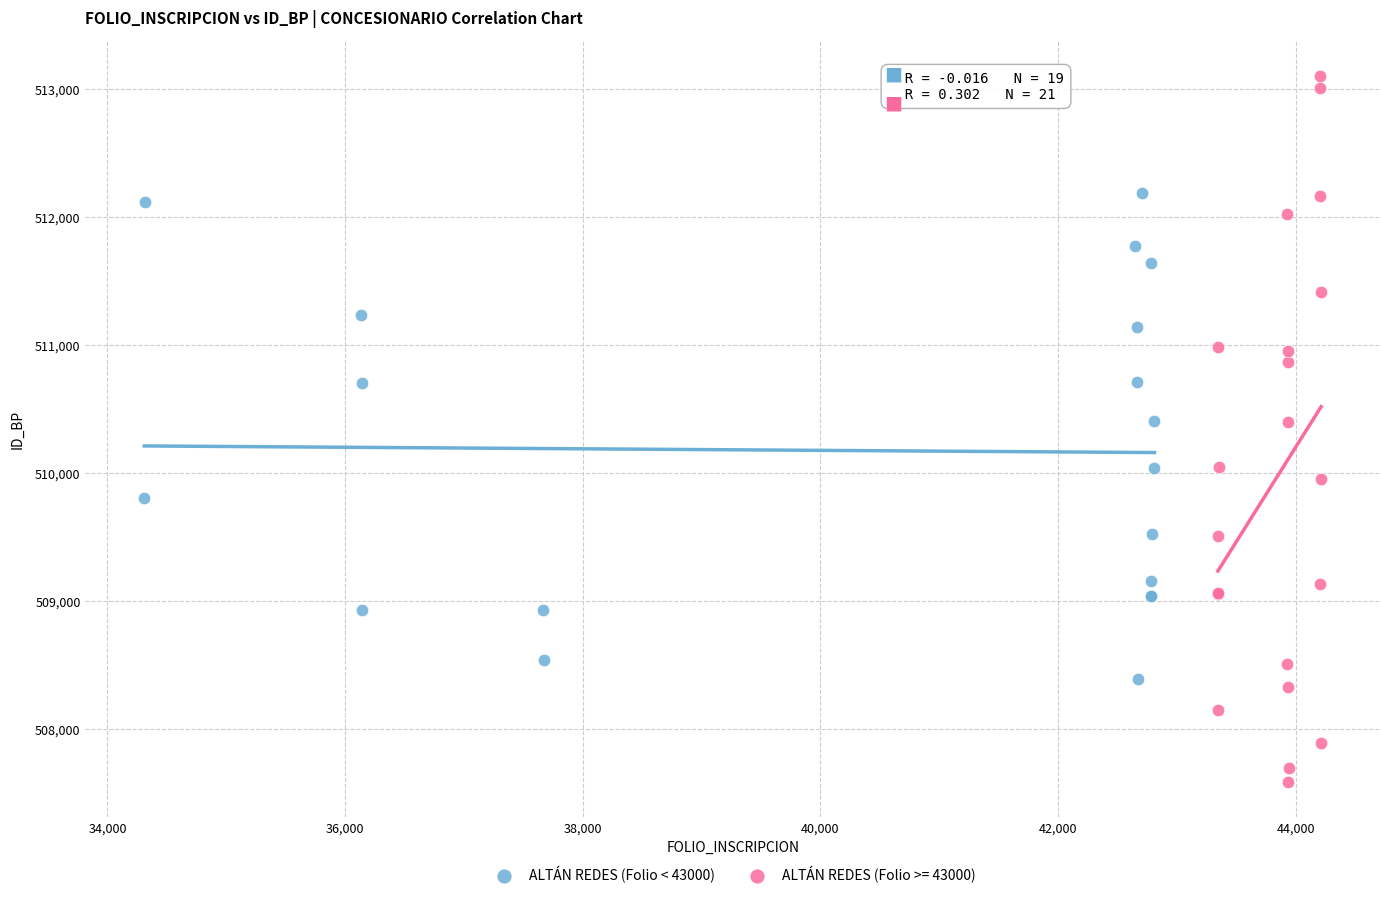

Which series has the widest spread of Y values?

ALTÁN REDES (Folio >= 43000)